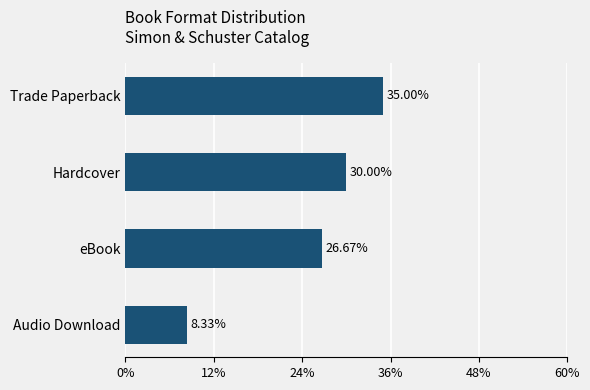

What is the label of the 2nd bar from the bottom?

eBook